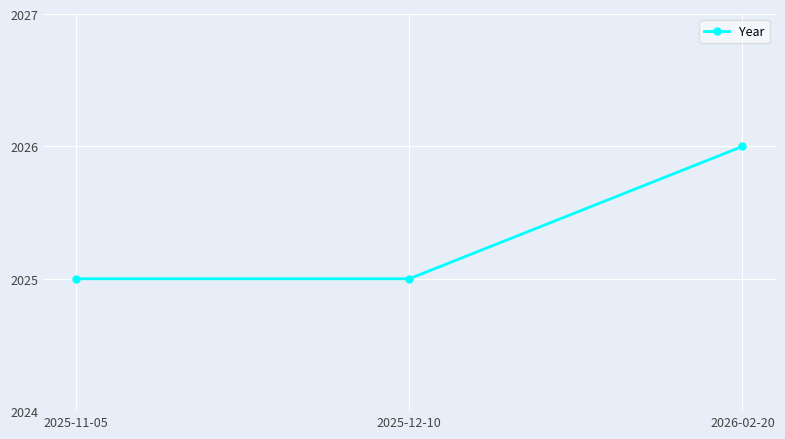

What is the label of the 1st point from the right?

2026-02-20